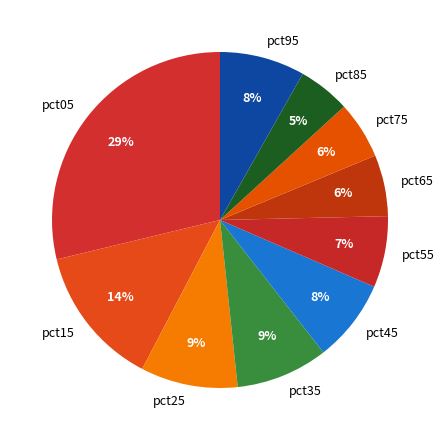

How many slices are in this pie chart?

10